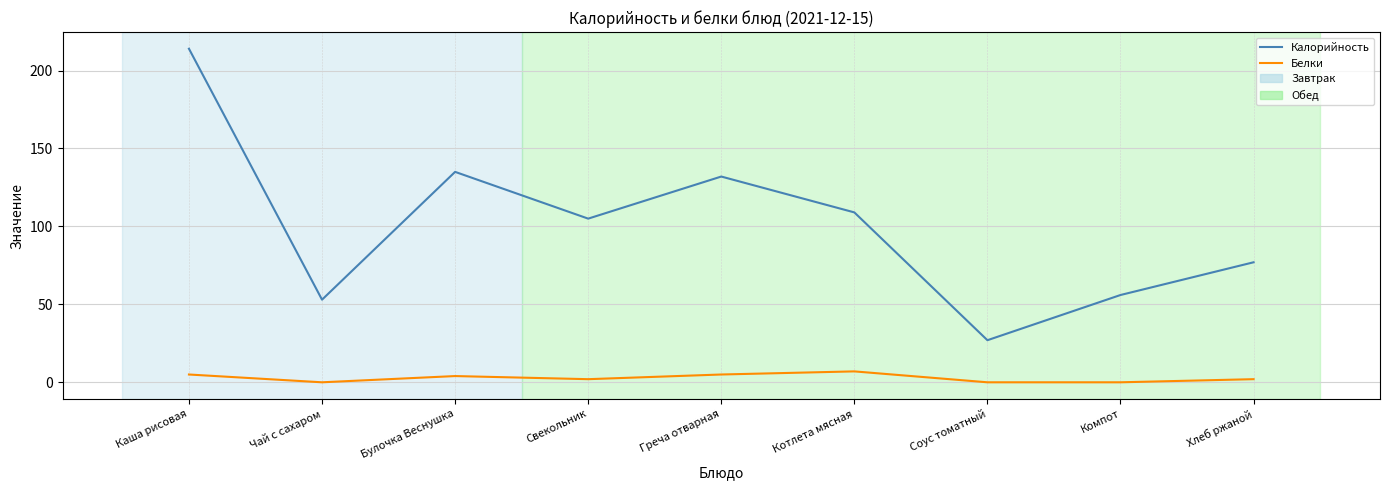

Rank the series by their maximum value, from highest to lowest.

Калорийность, Белки